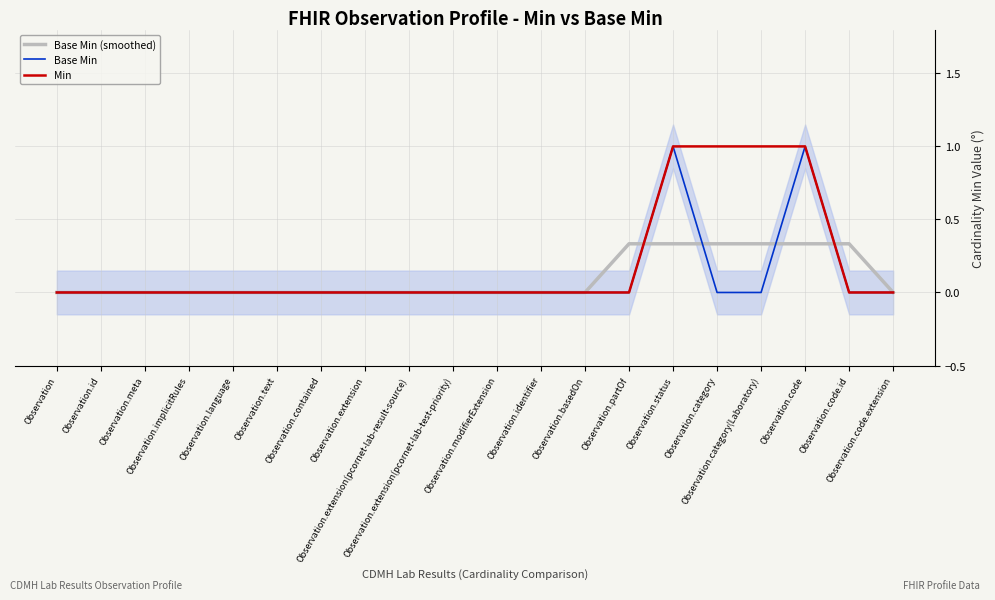

What is the maximum value shown in the chart?

1.0